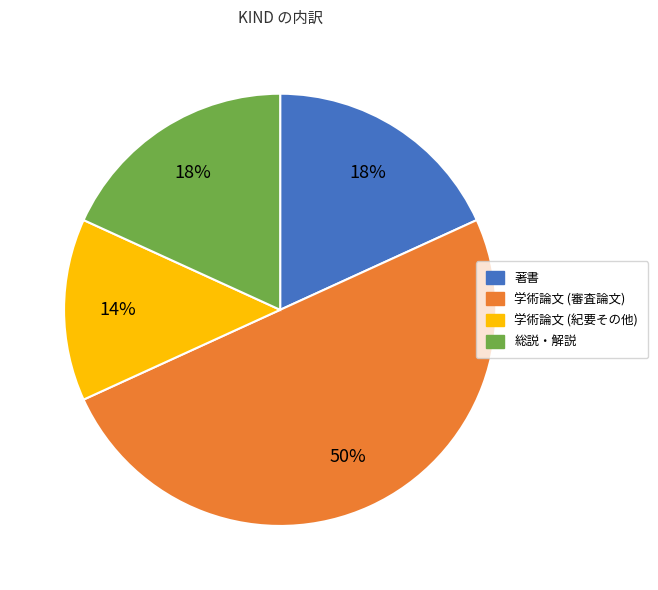

Is 学術論文 (紀要その他) the majority of the pie?

No